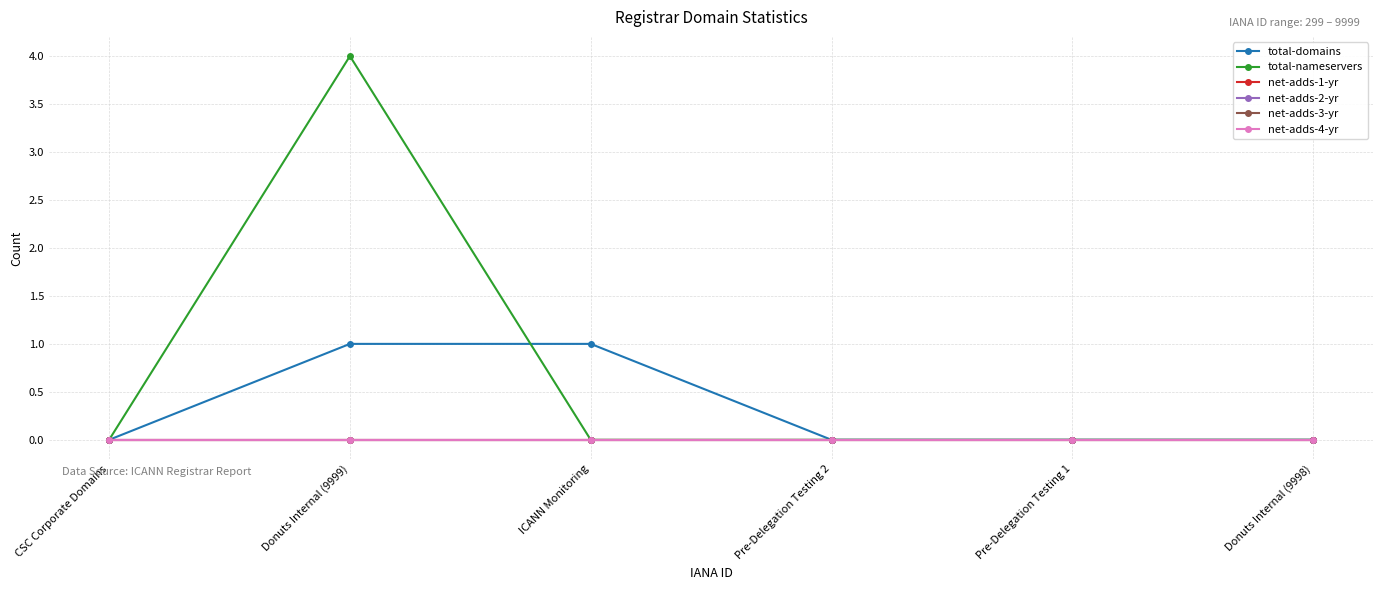

True or false: net-adds-1-yr and total-domains cross at least once.

False